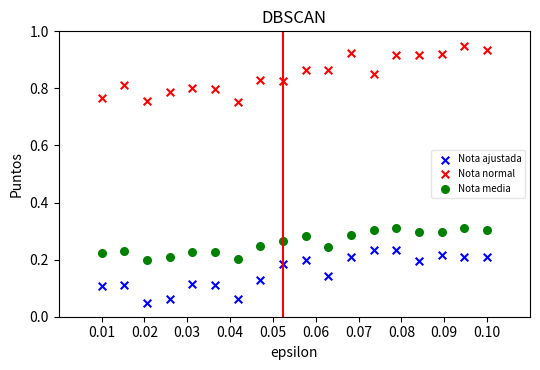

What are all the series names shown in the legend?

Nota ajustada, Nota normal, Nota media